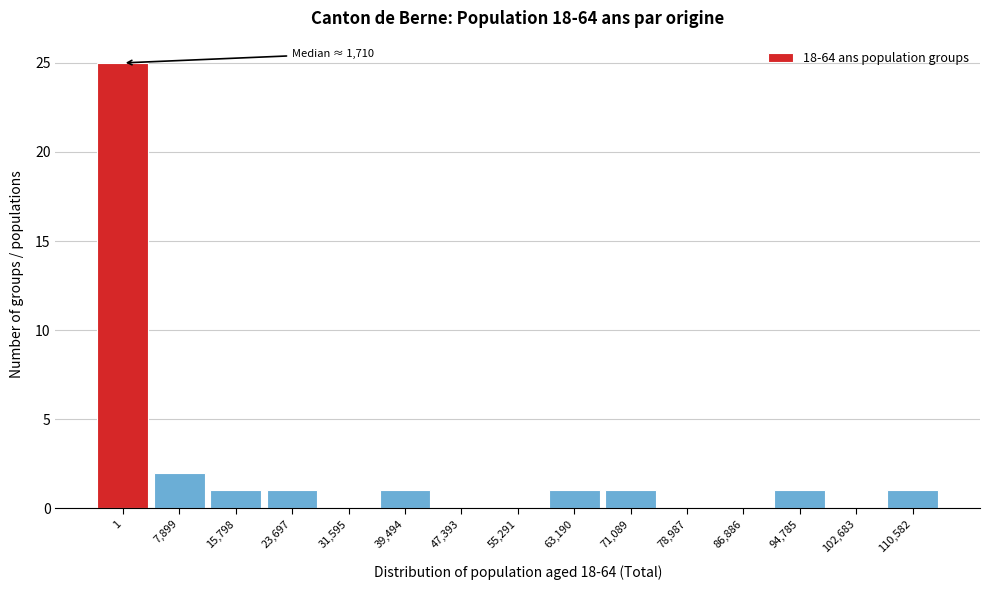

Reading left to right, extract all data points from this chart.

1=25	7,899=2	15,798=1	23,697=1	31,595=0	39,494=1	47,393=0	55,291=0	63,190=1	71,089=1	78,987=0	86,886=0	94,785=1	102,683=0	110,582=1